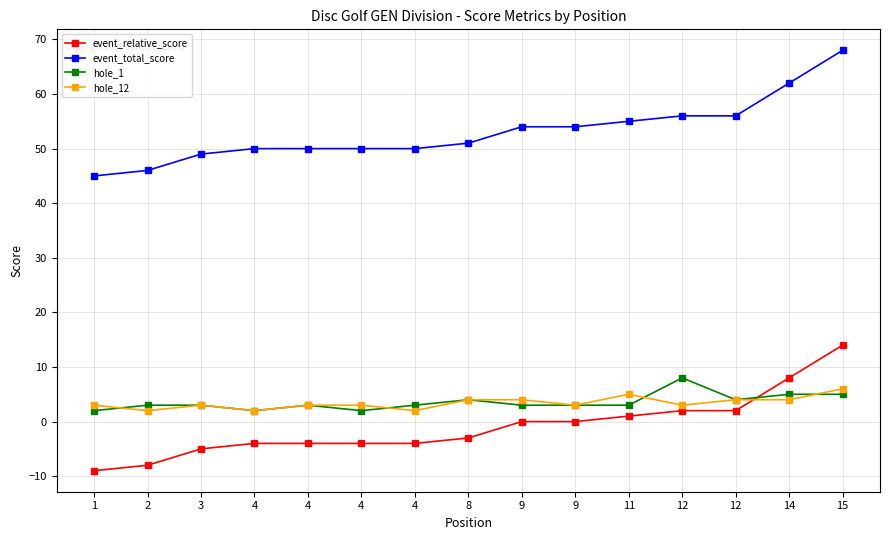

What are all the series names shown in the legend?

event_relative_score, event_total_score, hole_1, hole_12